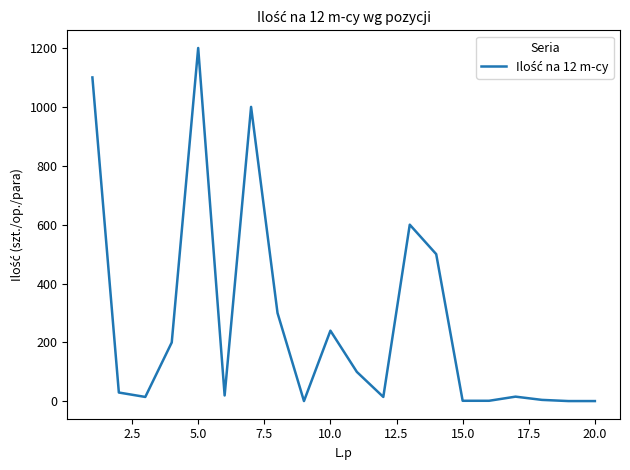

What is the difference between the maximum and minimum values?

1199